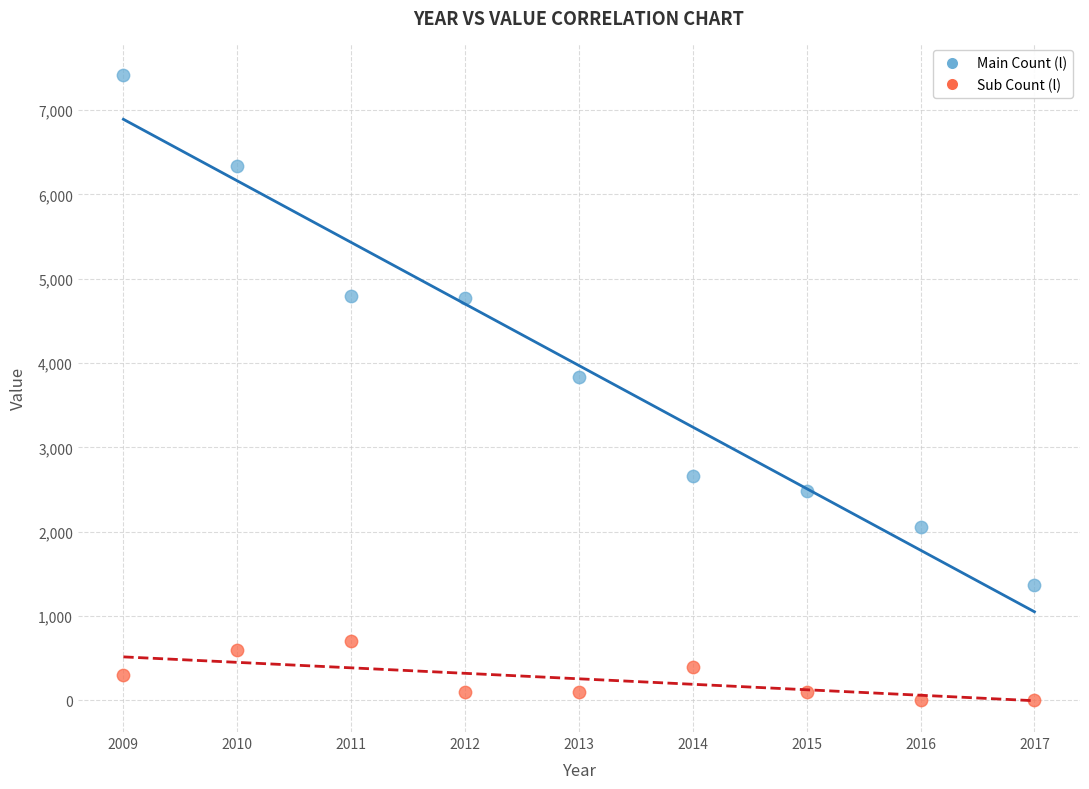

Which series reaches the maximum Y coordinate?

Main Count (l)